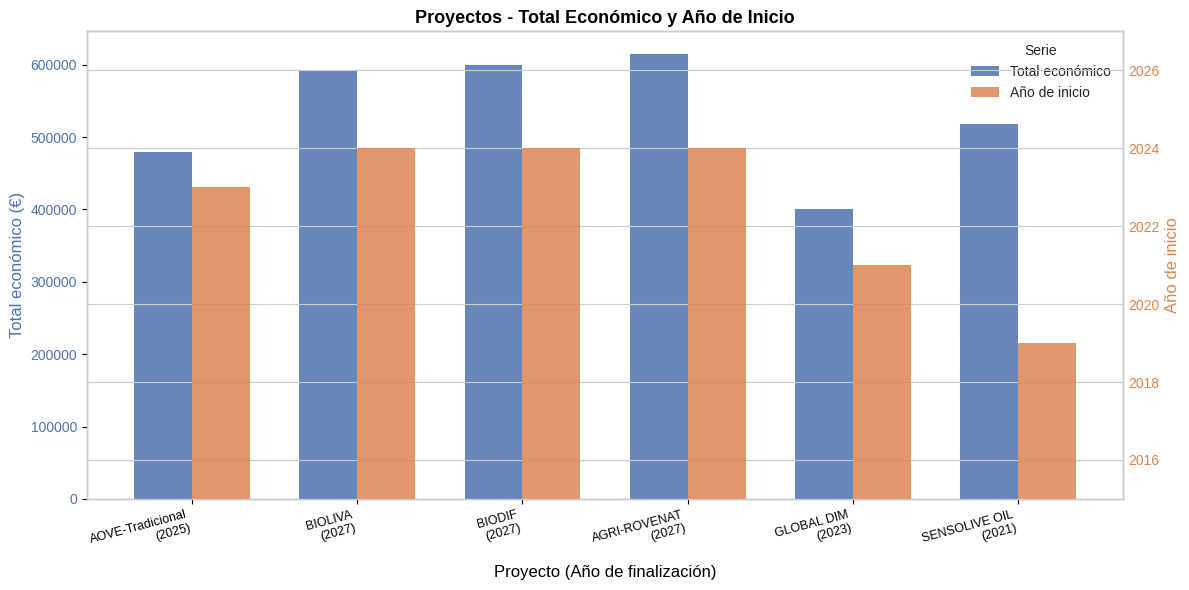

What is the difference between the highest and lowest values at AGRI-ROVENAT
(2027)?

613351